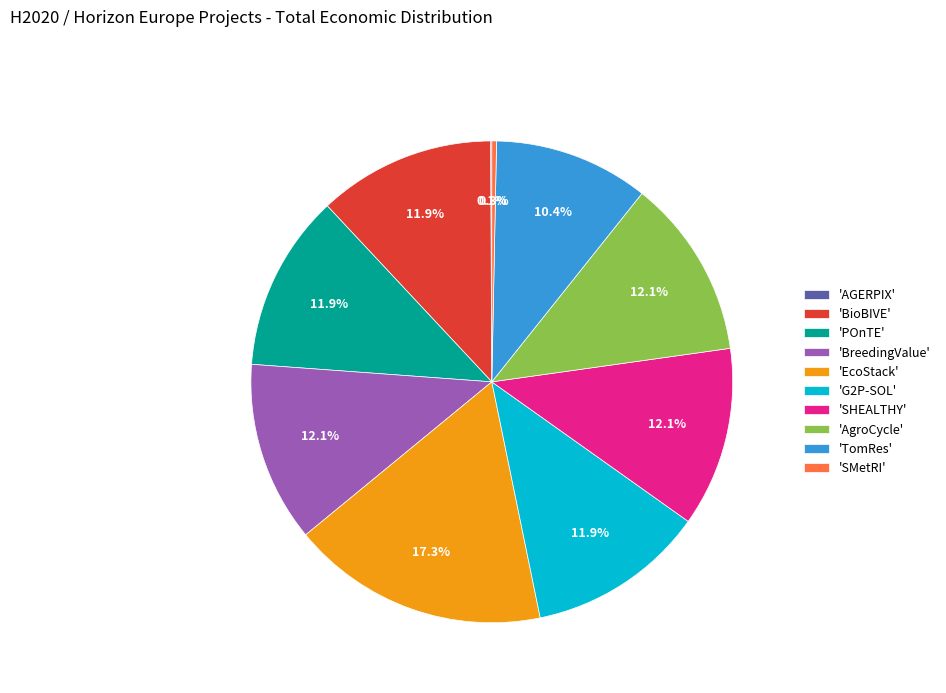

What is the ratio of the value at 'TomRes' to the value at 'EcoStack'?

0.6